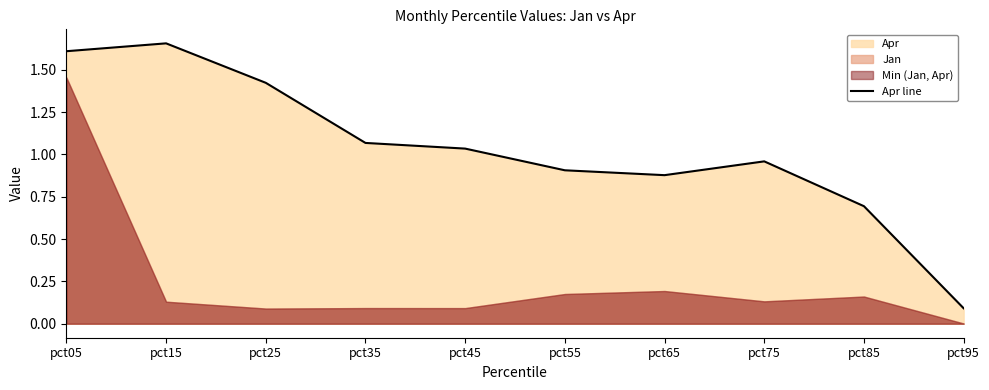

True or false: the data has more than 0 interior local peaks.

True